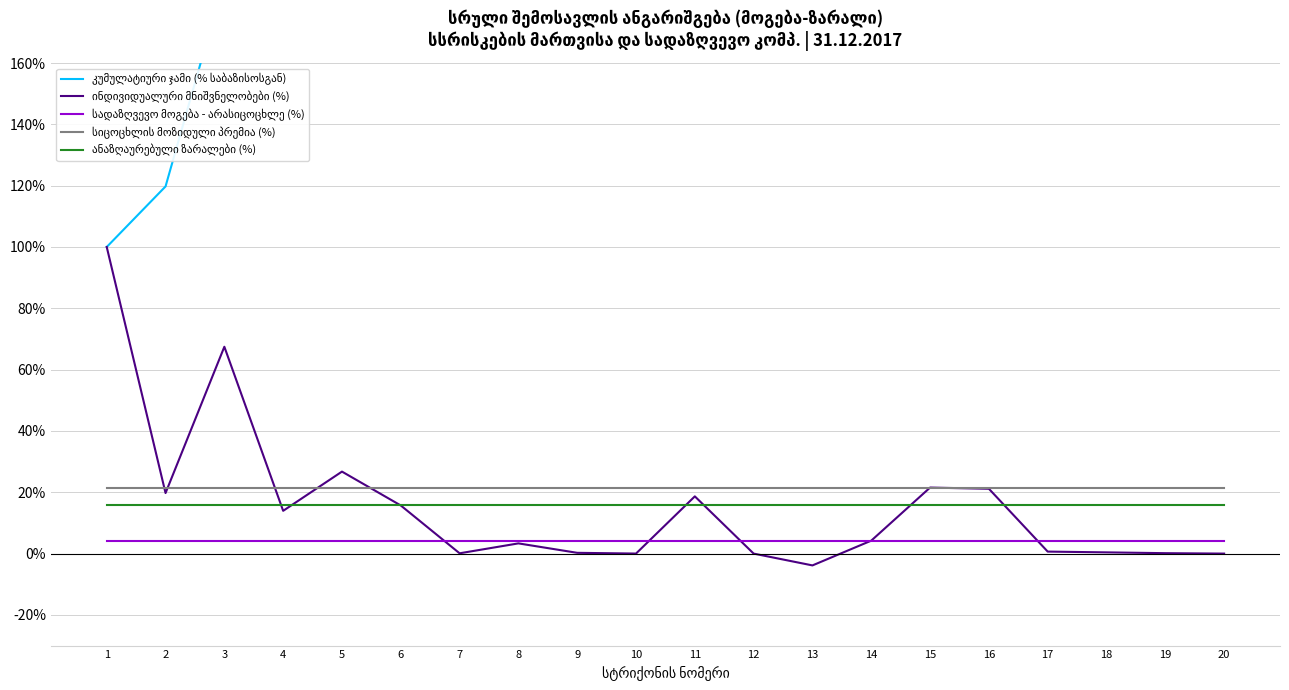

Which series has the largest total across all categories?

კუმულატიური ჯამი (% საბაზისოსგან)